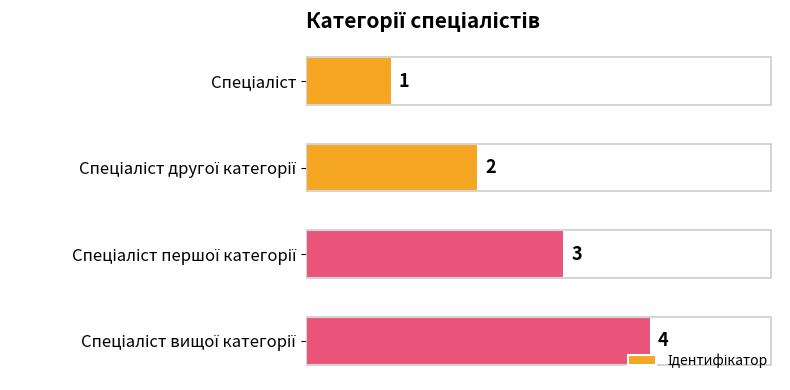

What is the value of the 1st bar from the top?

1